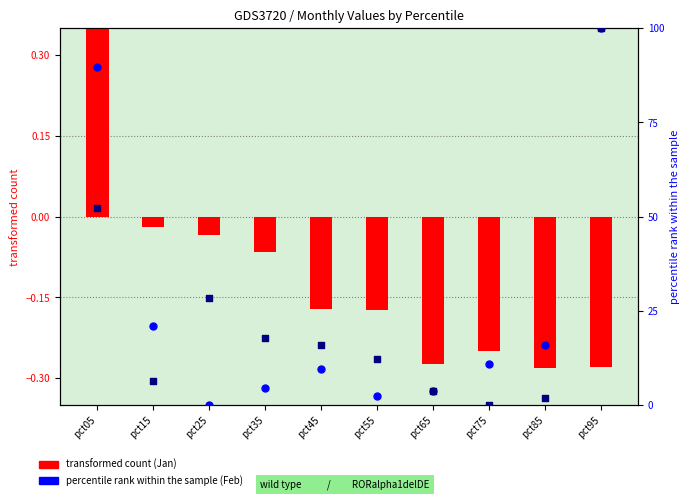

Which series contains the highest Y value?

Feb (percentile rank)